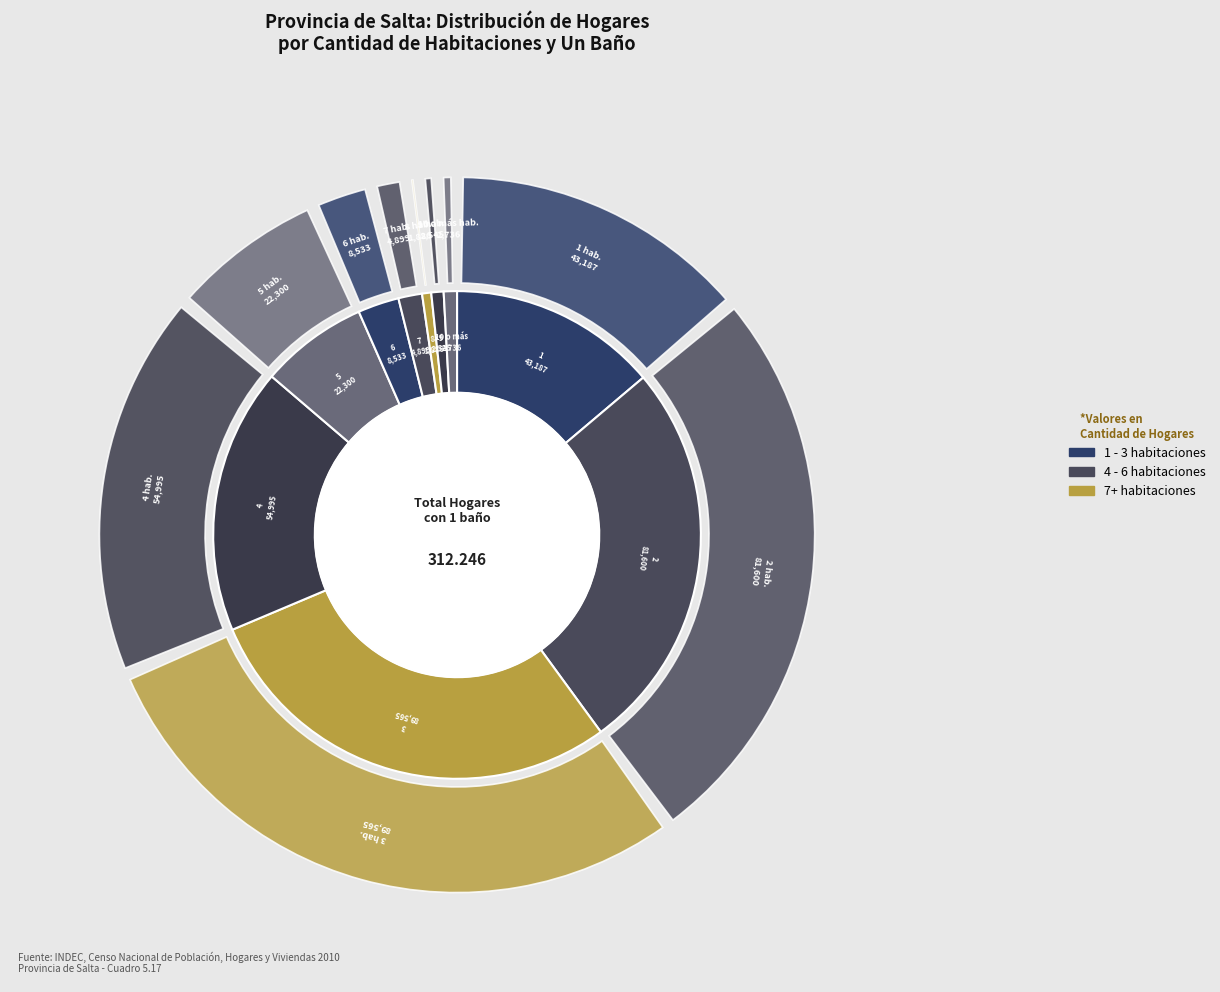

Which slice is the largest?

3